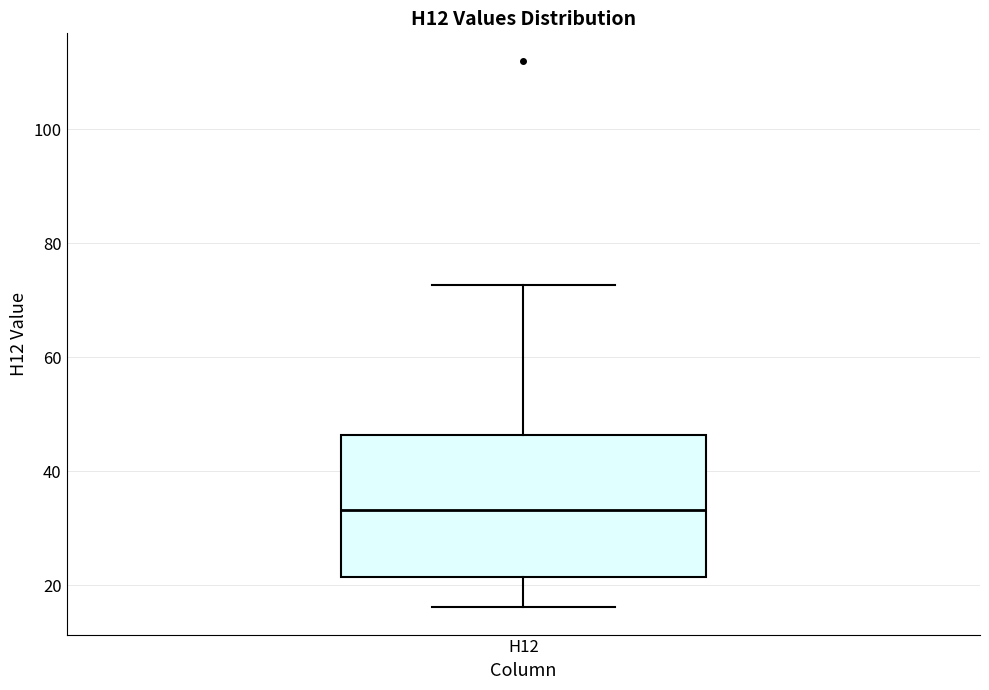

Where does the median line of the box for H12 sit on the y-axis? The values are not printed on the chart, so give them approximately, as read against the axis.

34